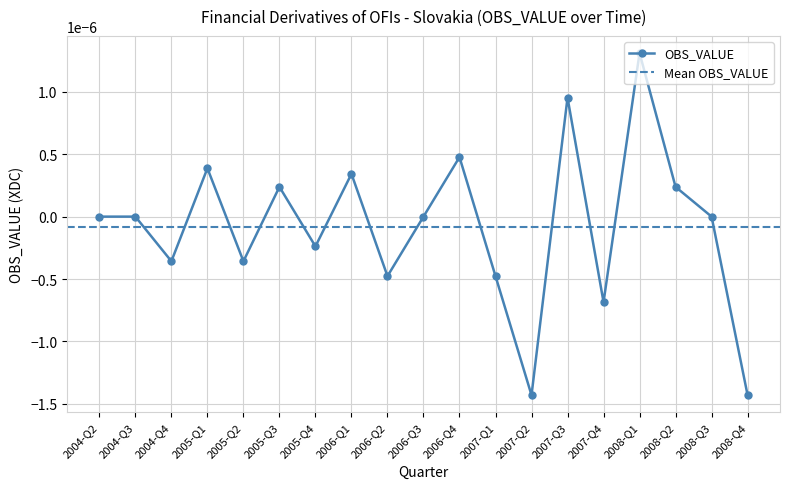

True or false: there are more than 2 points higher than both neighbors.

True